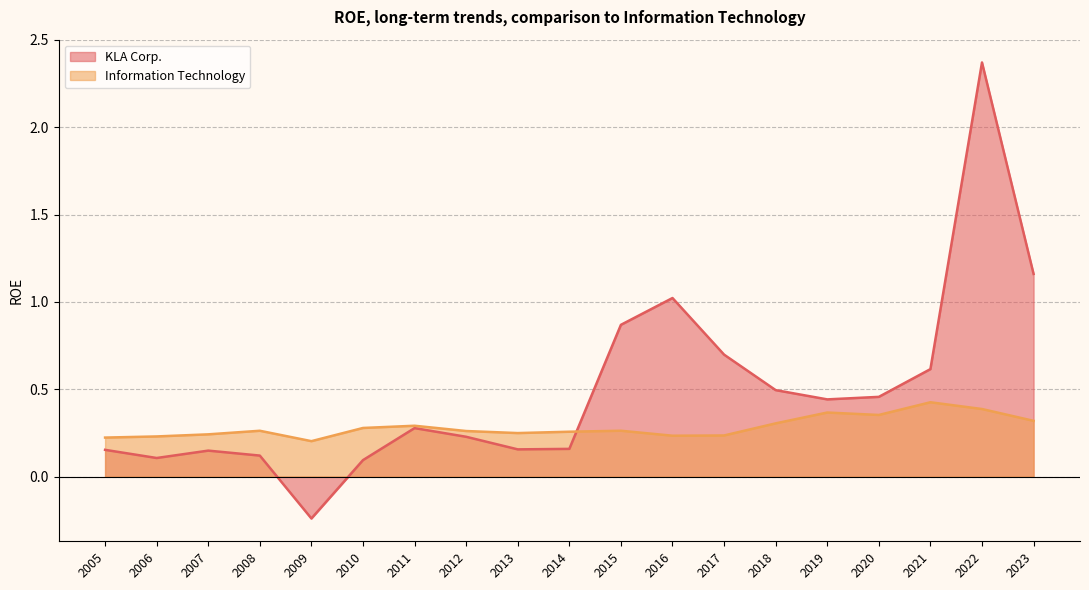

What is the sum of all Information Technology values?

5.4